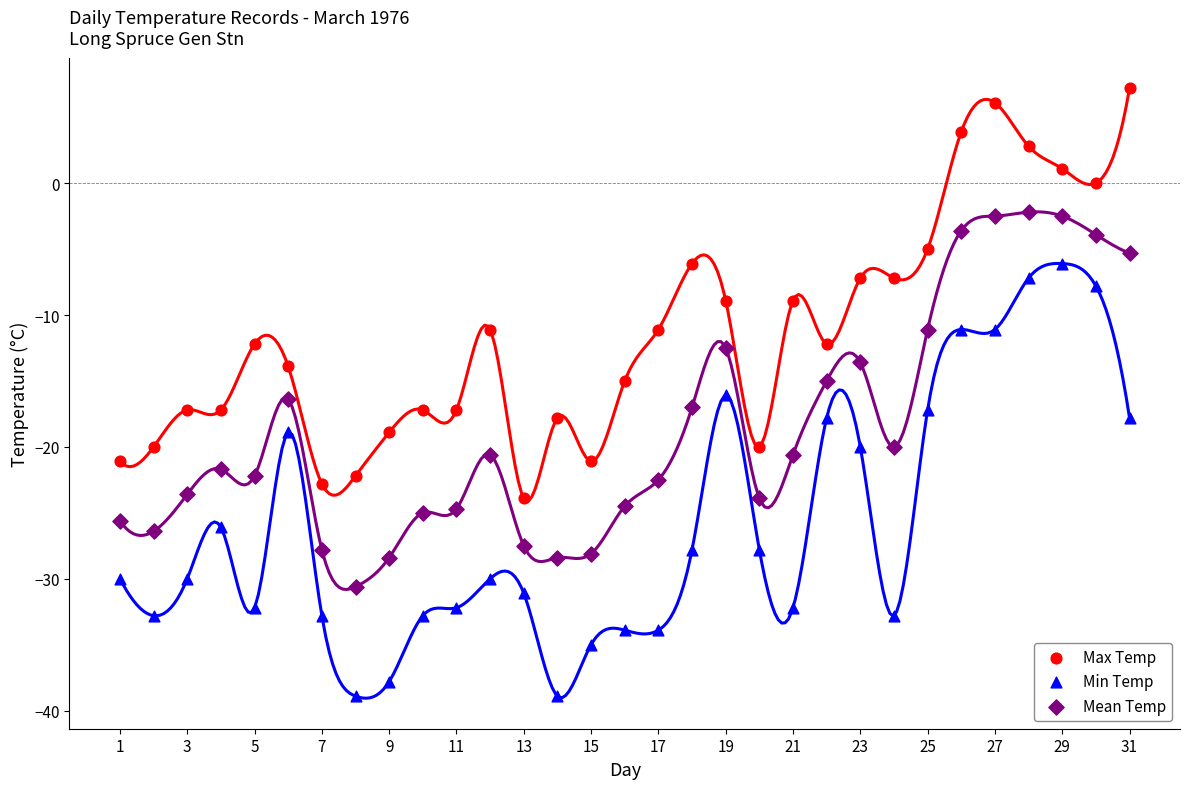

Which series reaches the maximum Y coordinate?

Max Temp